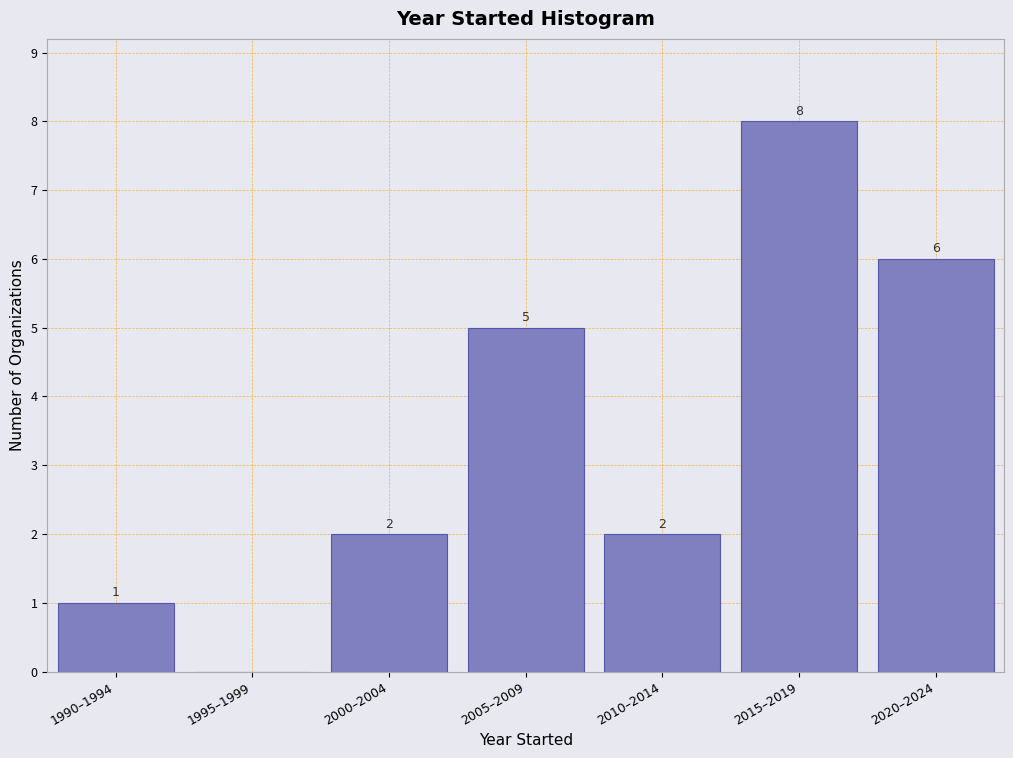

Reading left to right, what are all the values shown in this chart?

1990–1994=1	1995–1999=0	2000–2004=2	2005–2009=5	2010–2014=2	2015–2019=8	2020–2024=6